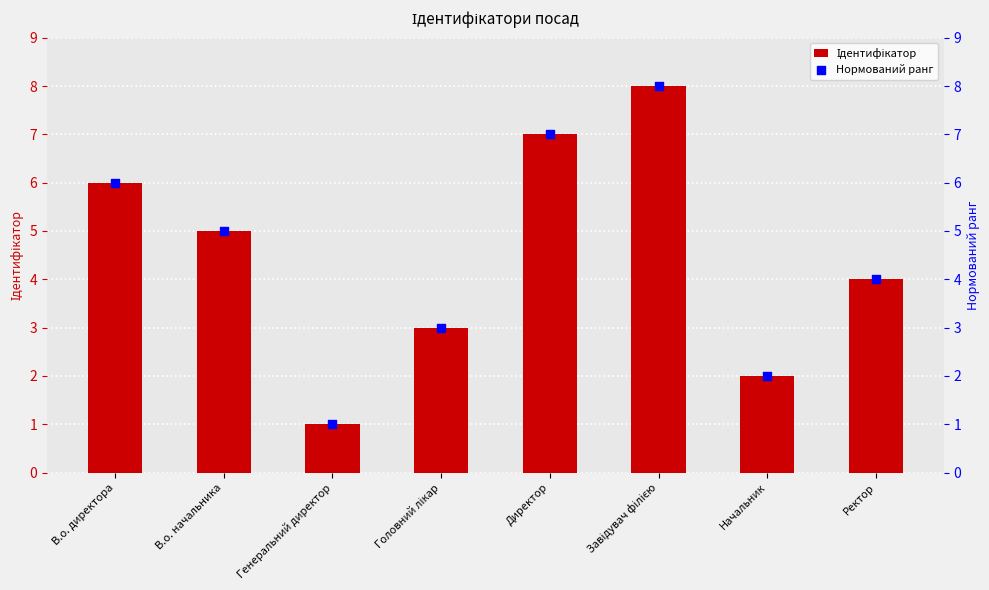

Which series contains the highest Y value?

Ідентифікатор